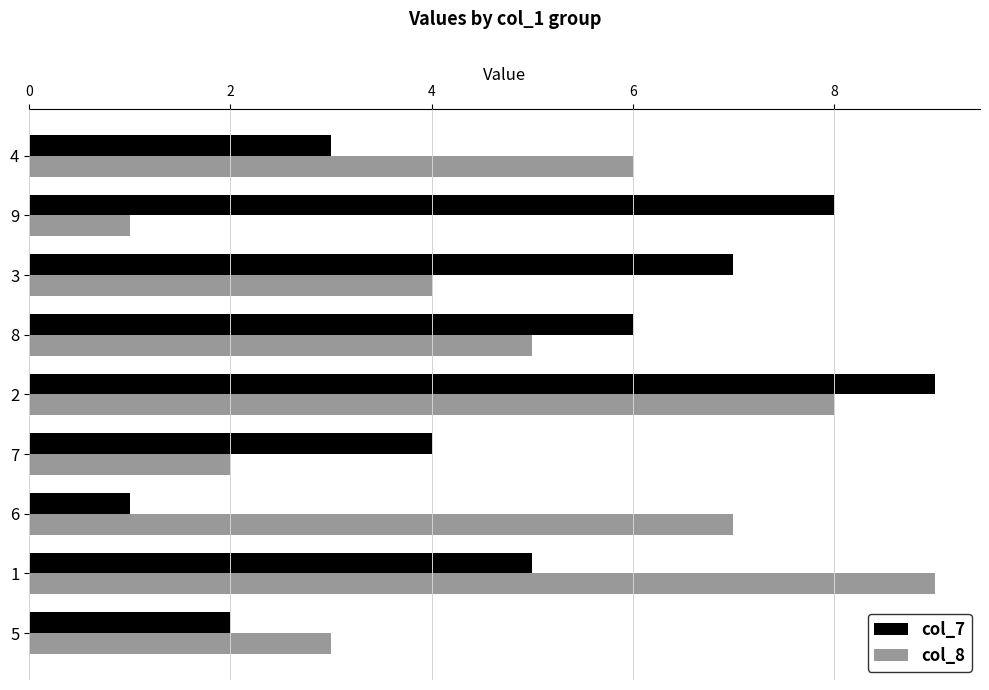

Is the value of col_8 at 8 greater than the value of col_7 at 4?

Yes